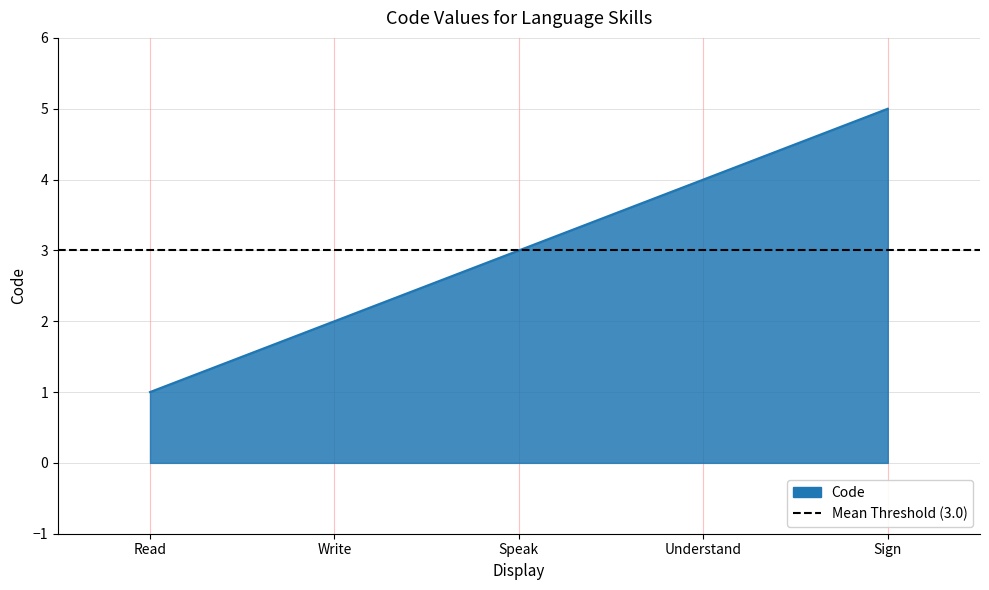

What is the smallest value displayed?

1